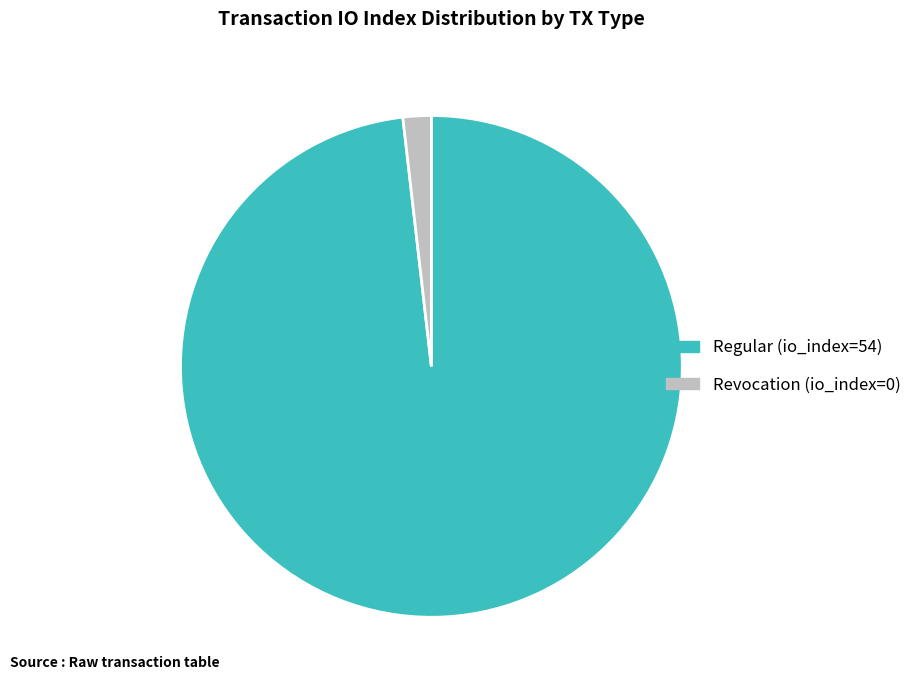

Is the sum of Regular (io_index=54) and Revocation (io_index=0) greater than half?

Yes